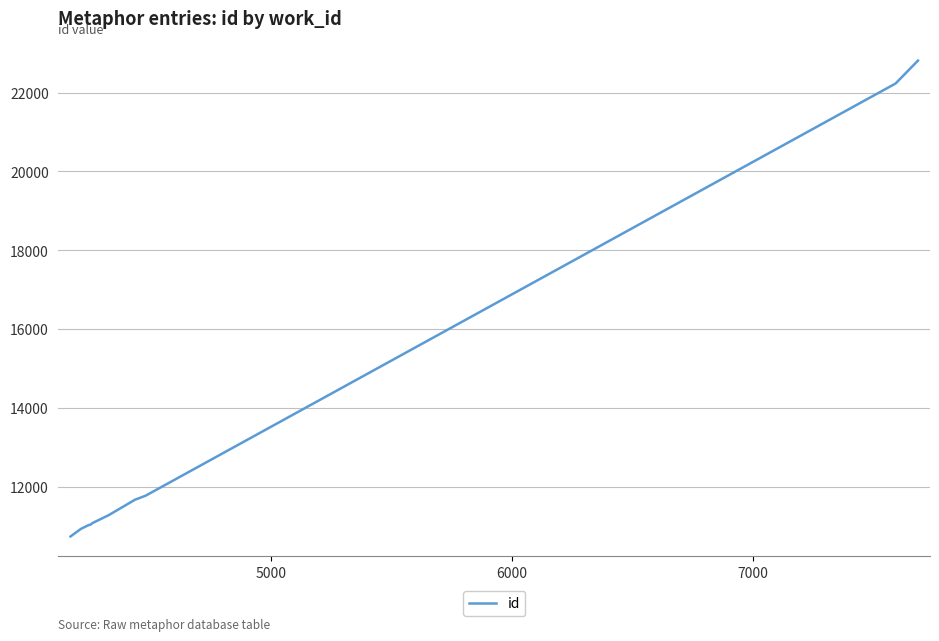

What is the difference between the maximum and minimum values?

12071